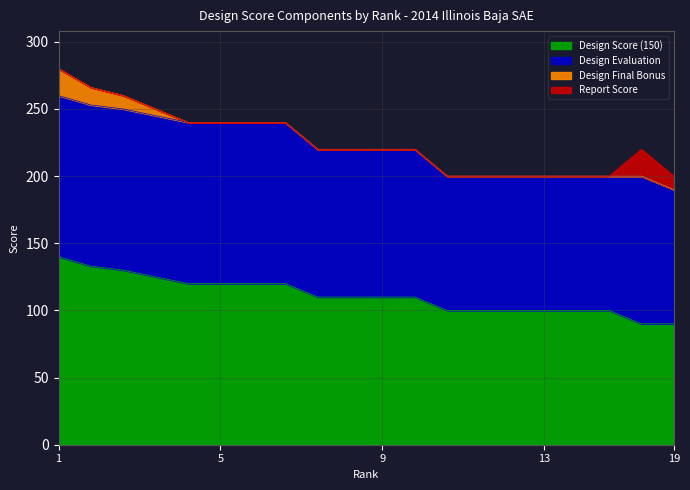

True or false: Design Score (150) has more than 0 interior local peaks.

False